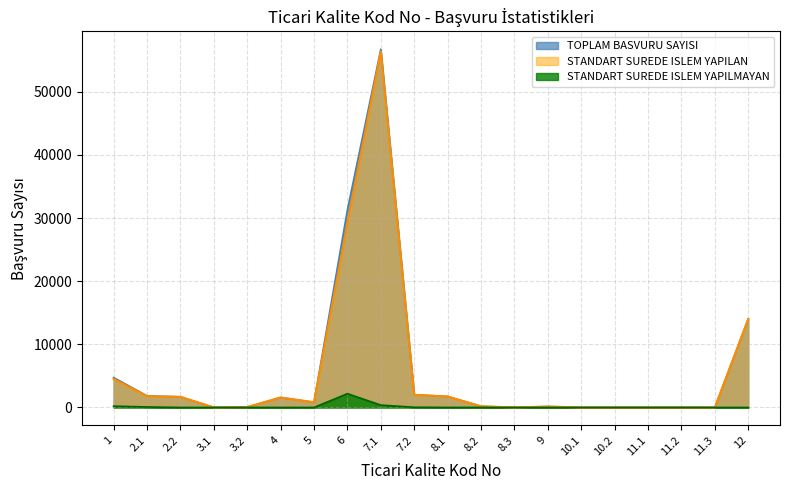

What is the difference between the maximum and minimum values in the STANDART SUREDE ISLEM YAPILMAYAN series?

2180